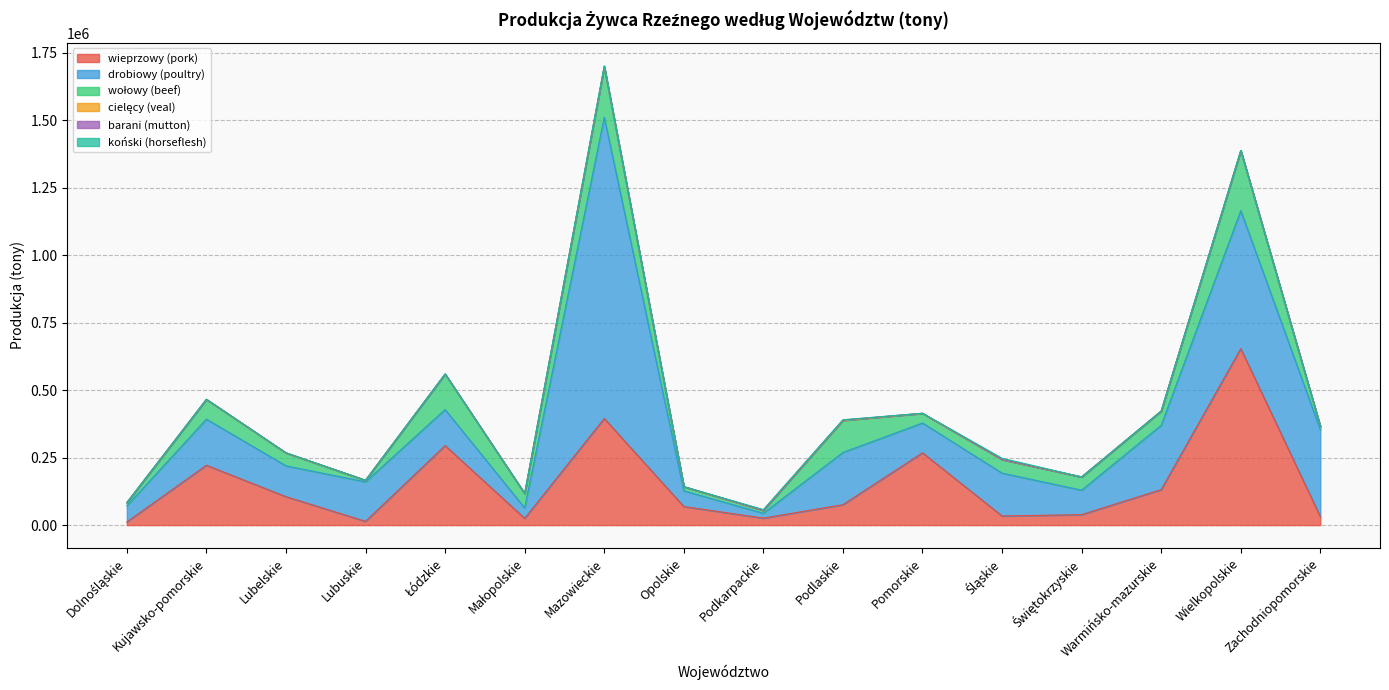

At which label is cielęcy (veal) closest to 1344?

Warmińsko-mazurskie